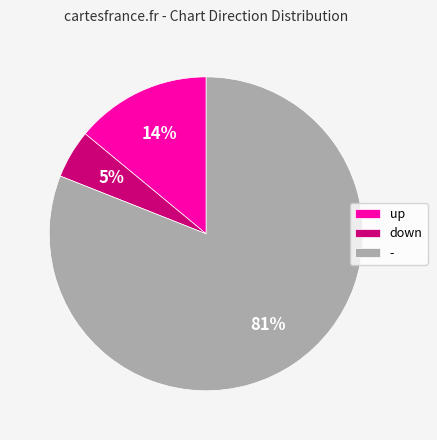

Which has a higher value, - or down?

-